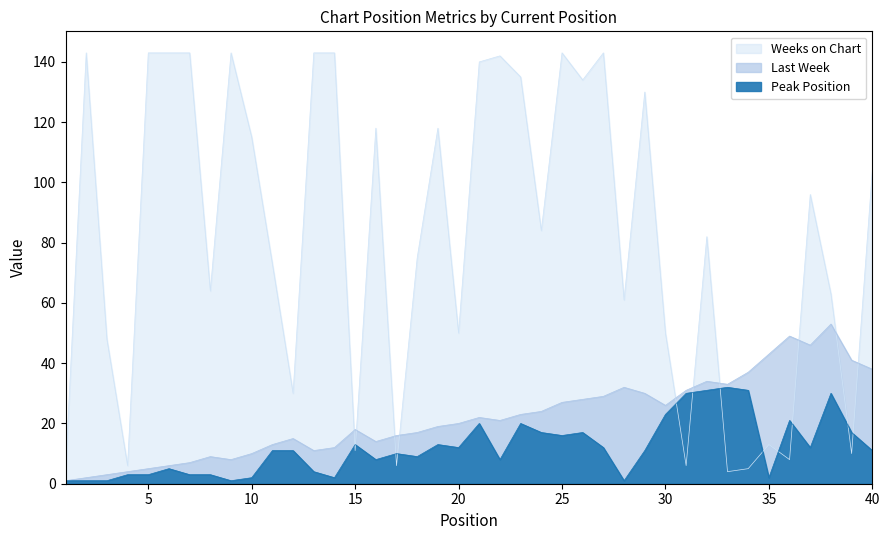

Which category has the highest value in the Peak Position series?

33